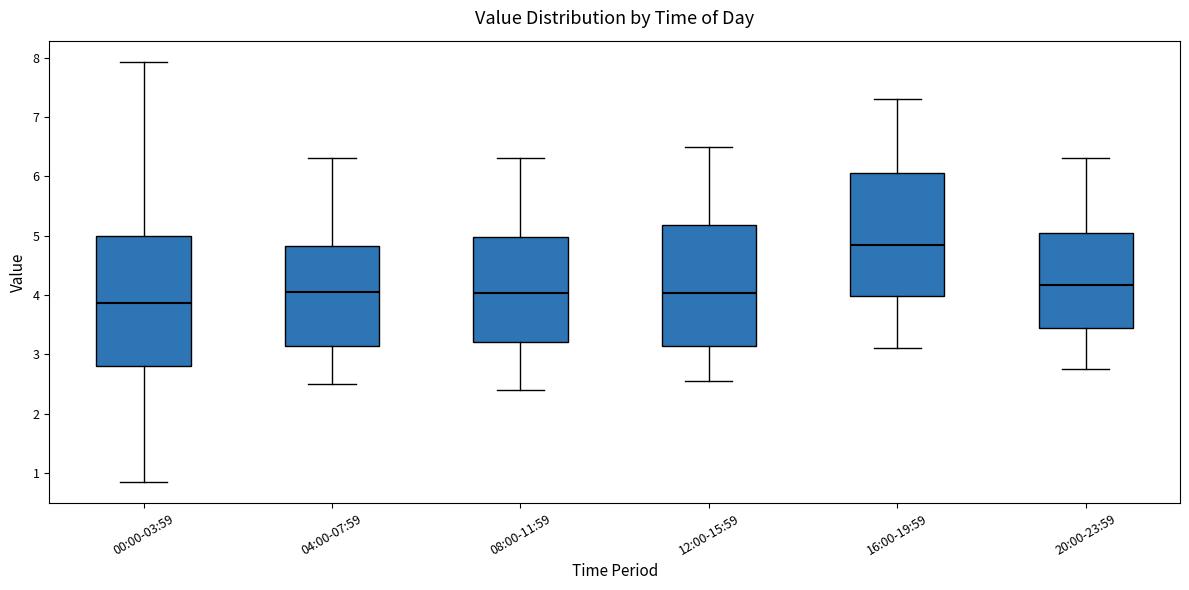

Reading left to right, transcribe this box plot: for each box, give where its median line is, the range the box spans, and where its two whiskers end, as read against the y-axis. The values are not printed on the chart, so give them approximately, as read against the axis.

00:00-03:59: median 3.9, box 2.8 to 5.0, whiskers 0.9 to 7.9
04:00-07:59: median 4.1, box 3.1 to 4.8, whiskers 2.5 to 6.3
08:00-11:59: median 4.0, box 3.2 to 5.0, whiskers 2.4 to 6.3
12:00-15:59: median 4.0, box 3.1 to 5.2, whiskers 2.6 to 6.5
16:00-19:59: median 4.9, box 4.0 to 6.1, whiskers 3.1 to 7.3
20:00-23:59: median 4.2, box 3.4 to 5.1, whiskers 2.8 to 6.3